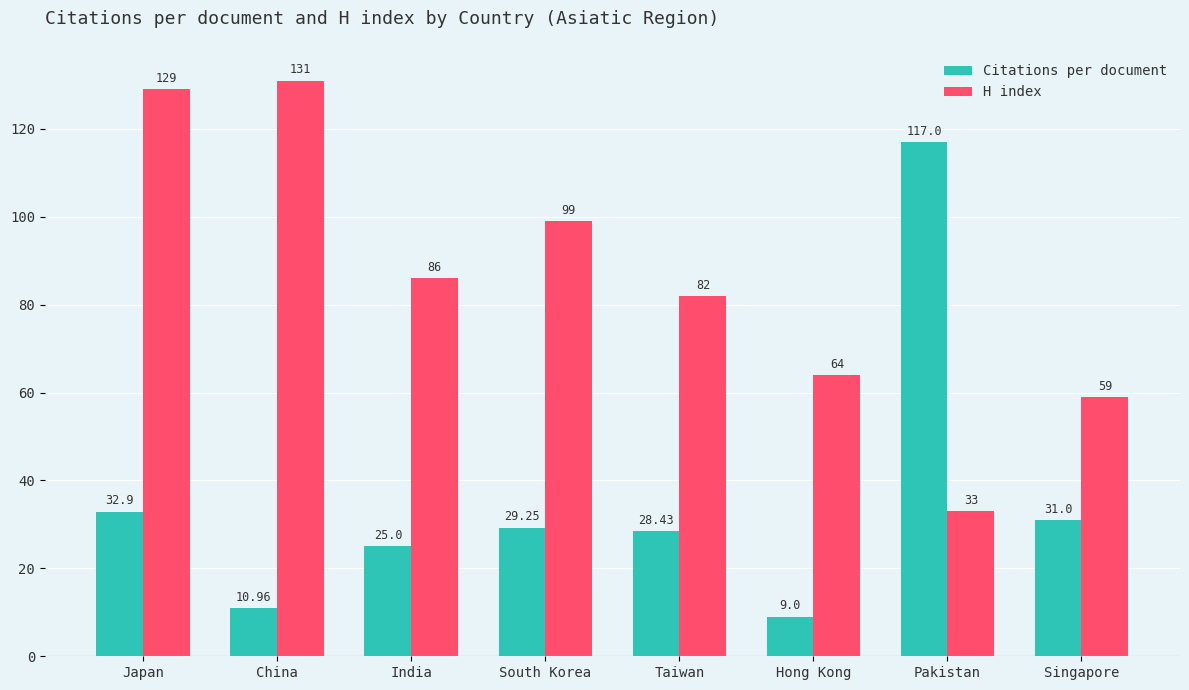

What are all the series names shown in the legend?

Citations per document, H index